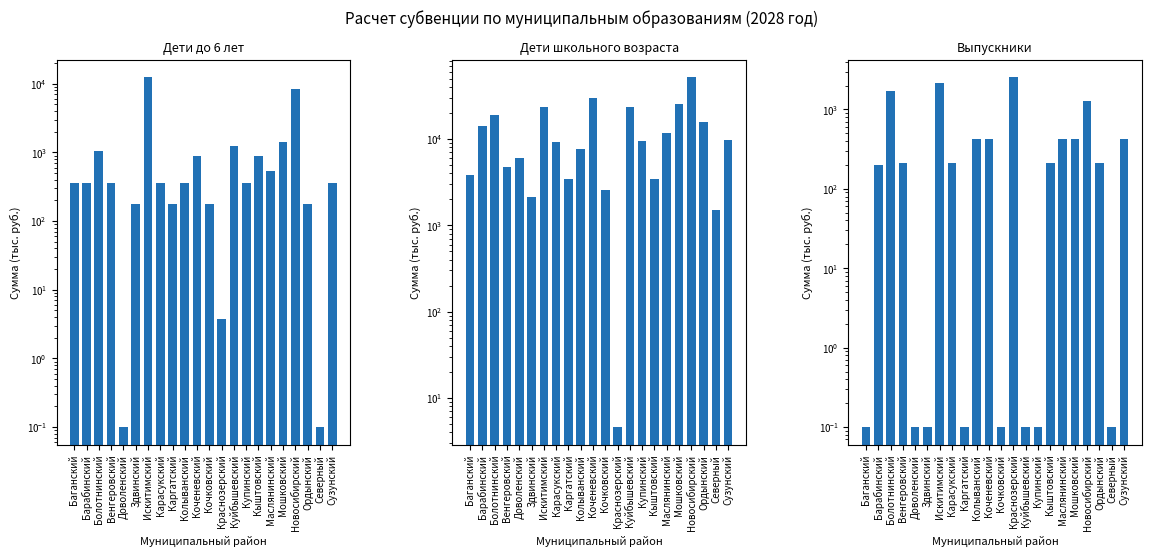

Reading left to right, list all the values displayed in this chart.

Дети до 6 лет (тыс. руб.): 353.1	353.1	1059.3	353.1	0.1	176.6	12535.4	353.1	176.6	353.1	882.8	176.6	3.7	1235.9	353.1	882.8	529.7	1412.4	8298.1	176.6	0.1	353.1
Дети школьного возраста (тыс. руб.): 3835.6	14063.8	19177.9	4687.9	5966.5	2130.9	23652.7	9375.9	3409.4	7671.2	29832.3	2557.1	4.6	23439.6	9588.9	3409.4	11719.8	25783.6	52419.6	15768.5	1491.6	9802.0
Выпускники (тыс. руб.): 0.1	201.9	1704.7	213.1	0.1	0.1	2130.9	213.1	0.1	426.2	426.2	0.1	2557.1	0.1	0.1	213.1	426.2	426.2	1278.5	213.1	0.1	426.2